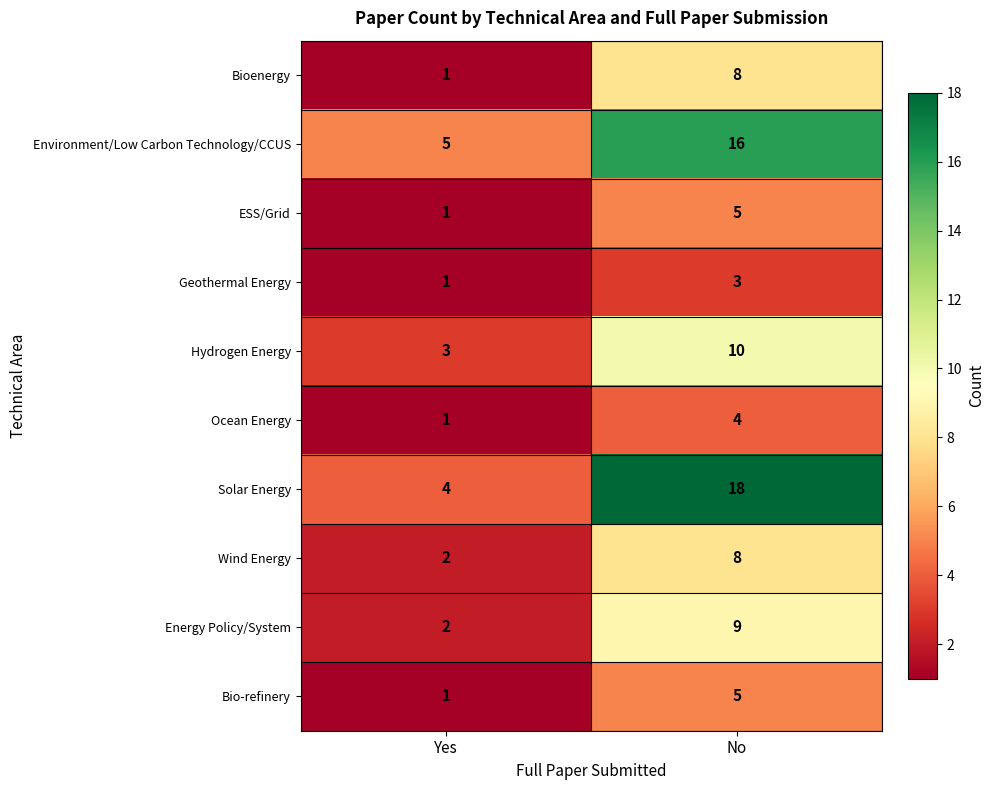

The Ocean Energy series shows 4 at No. True or false?

True